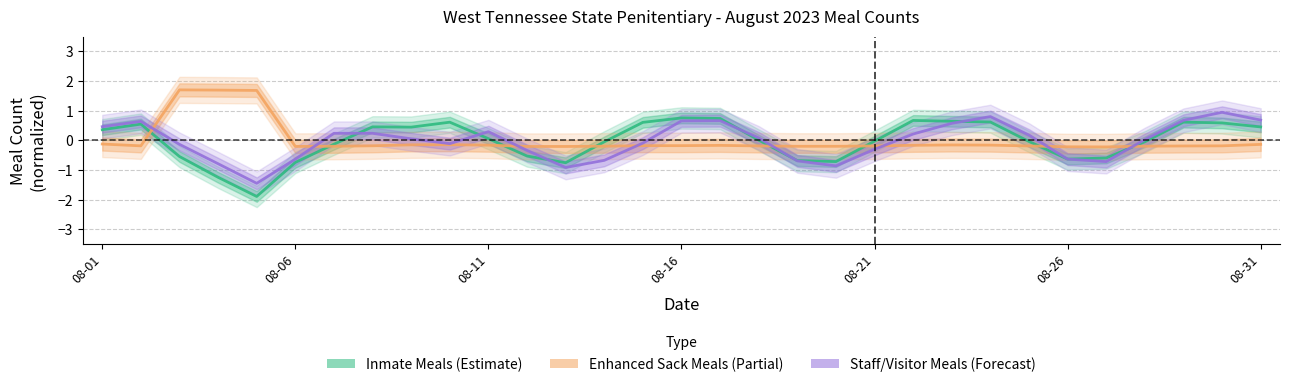

Reading left to right, transcribe all the data shown in this chart.

Inmate Meals (Estimate): 0.4	0.6	-0.5	-1.2	-1.9	-0.7	-0.1	0.5	0.4	0.6	0.1	-0.5	-0.7	-0.0	0.6	0.8	0.7	0.0	-0.7	-0.7	-0.0	0.7	0.6	0.6	-0.0	-0.6	-0.6	-0.0	0.6	0.6	0.5
Enhanced Sack Meals (Partial): -0.1	-0.2	1.7	1.7	1.7	-0.2	-0.2	-0.2	-0.1	-0.1	-0.2	-0.2	-0.2	-0.2	-0.2	-0.2	-0.2	-0.2	-0.2	-0.2	-0.2	-0.2	-0.2	-0.2	-0.2	-0.2	-0.2	-0.2	-0.2	-0.2	-0.1
Staff/Visitor Meals (Forecast): 0.5	0.6	-0.1	-0.8	-1.4	-0.6	0.2	0.2	0.1	-0.1	0.3	-0.3	-0.9	-0.7	-0.1	0.7	0.7	0.1	-0.7	-0.9	-0.3	0.2	0.6	0.8	0.2	-0.6	-0.7	0.0	0.7	0.9	0.7